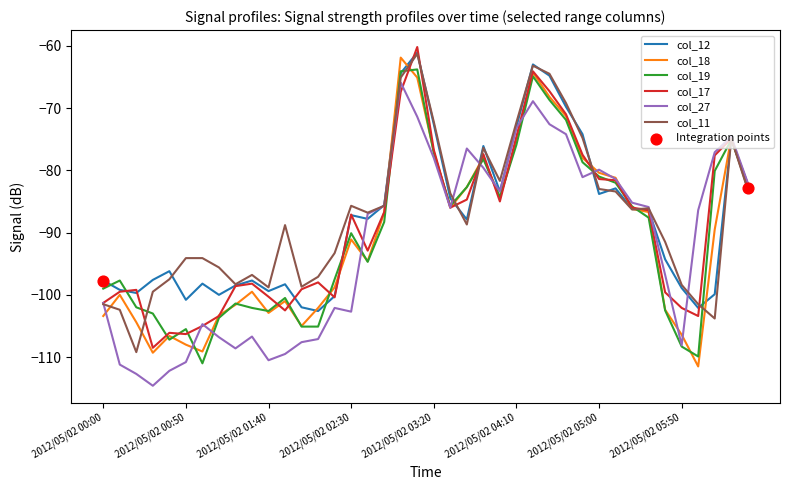

What is the smallest value displayed?

-114.6